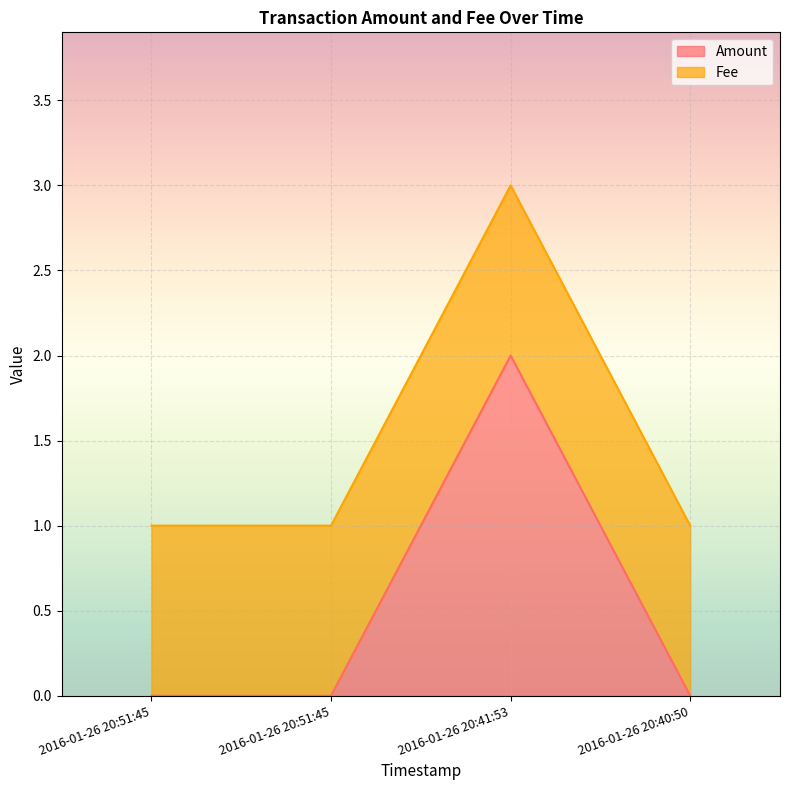

How many points are higher than both their immediate neighbors (excluding endpoints)?

1